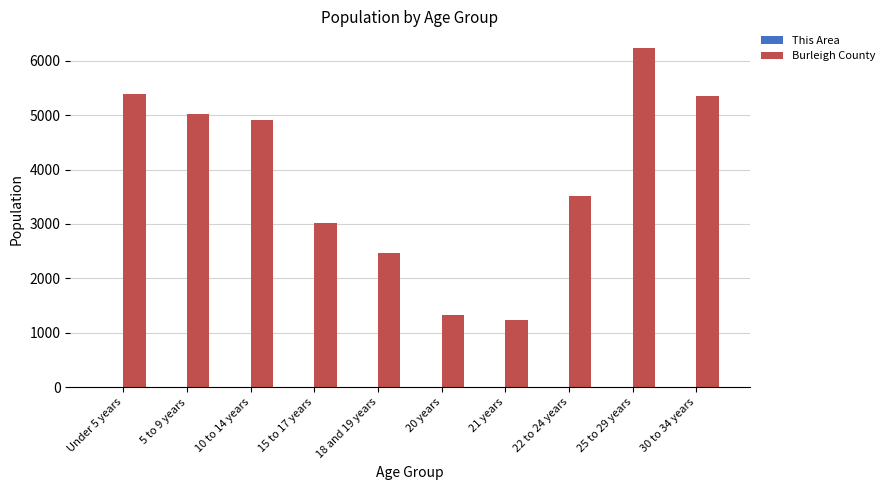

What is the greatest value displayed?

6227